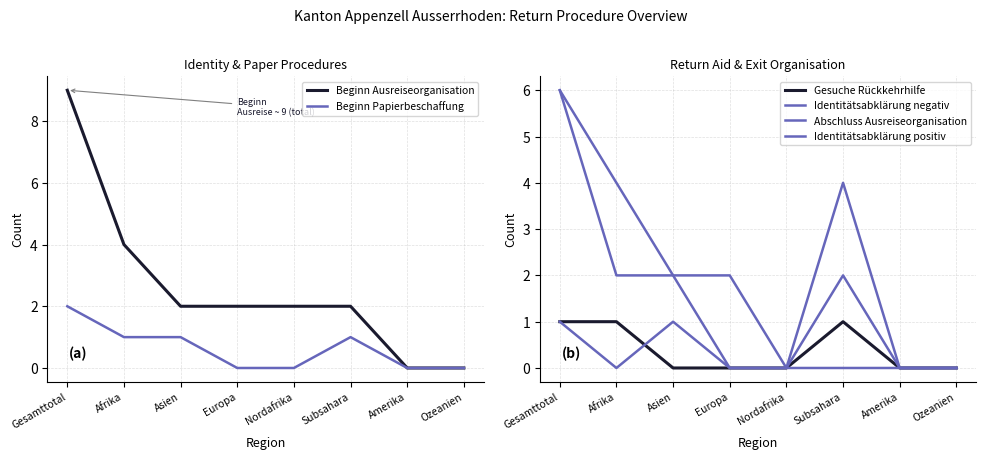

Reading left to right, transcribe all the data shown in this chart.

Beginn Ausreiseorganisation: Gesamttotal=9	Afrika=4	Asien=2	Europa=2	Nordafrika=2	Subsahara=2	Amerika=0	Ozeanien=0
Beginn Papierbeschaffung: Gesamttotal=2	Afrika=1	Asien=1	Europa=0	Nordafrika=0	Subsahara=1	Amerika=0	Ozeanien=0
Gesuche Rückkehrhilfe: Gesamttotal=1	Afrika=1	Asien=0	Europa=0	Nordafrika=0	Subsahara=1	Amerika=0	Ozeanien=0
Identitätsabklärung negativ: Gesamttotal=6	Afrika=4	Asien=2	Europa=0	Nordafrika=0	Subsahara=4	Amerika=0	Ozeanien=0
Abschluss Ausreiseorganisation: Gesamttotal=6	Afrika=2	Asien=2	Europa=2	Nordafrika=0	Subsahara=2	Amerika=0	Ozeanien=0
Identitätsabklärung positiv: Gesamttotal=1	Afrika=0	Asien=1	Europa=0	Nordafrika=0	Subsahara=0	Amerika=0	Ozeanien=0